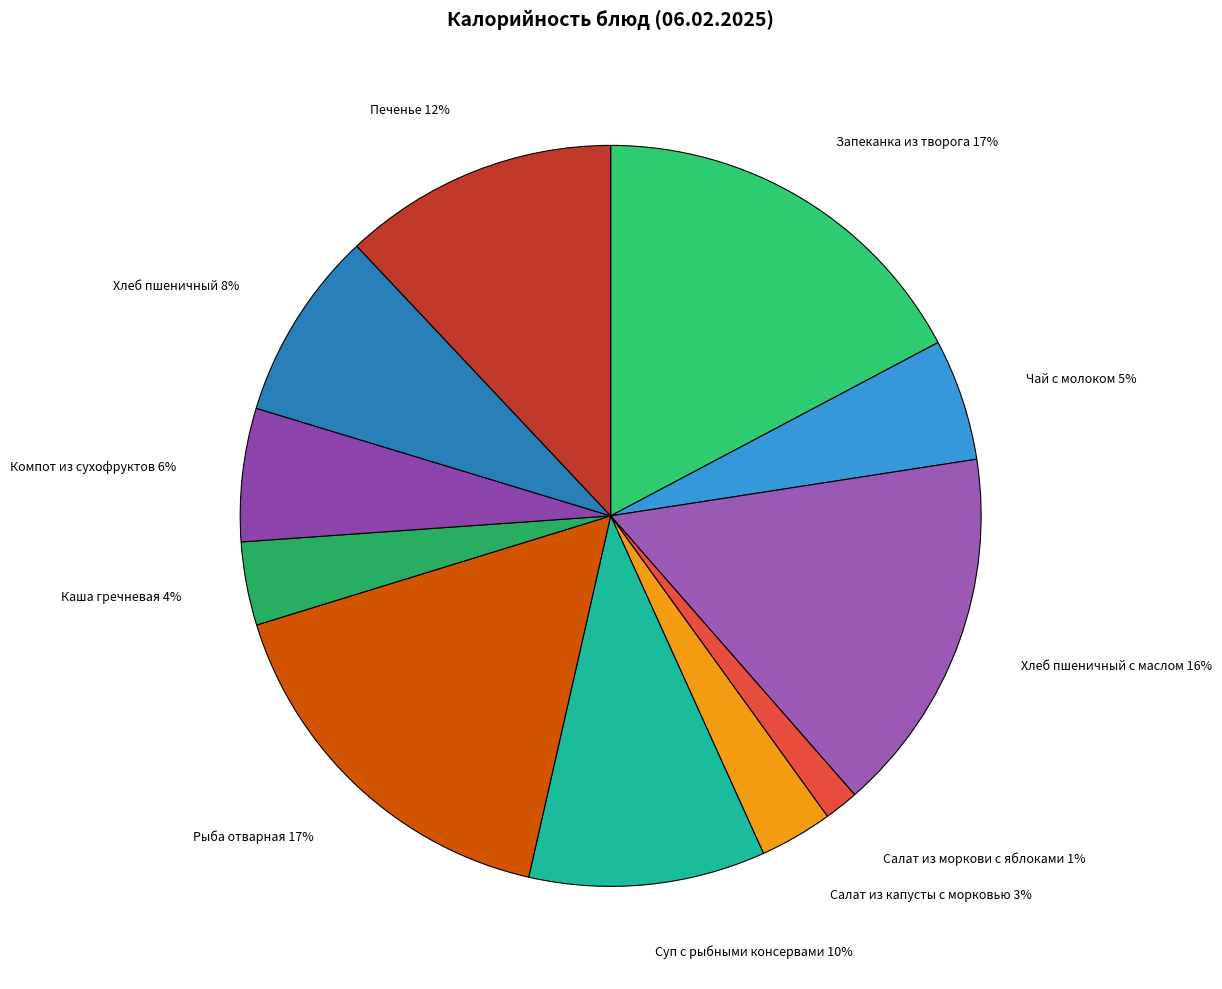

Is there a majority slice in this chart?

No